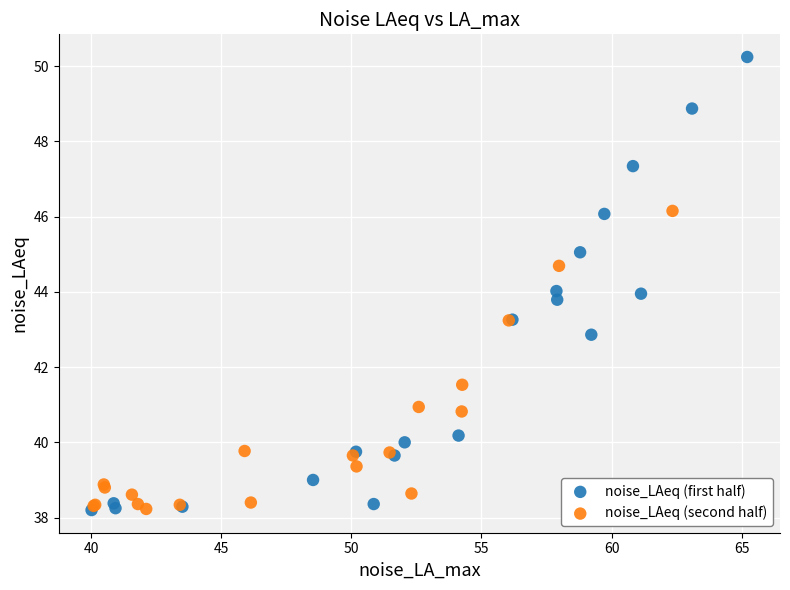

What are all the series names shown in the legend?

noise_LAeq (first half), noise_LAeq (second half)